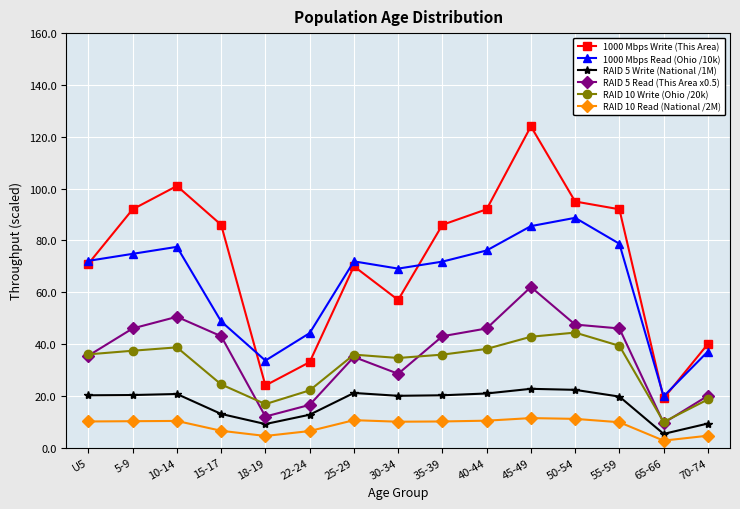

What is the average value of the RAID 10 Write (Ohio /20k) series?

31.7